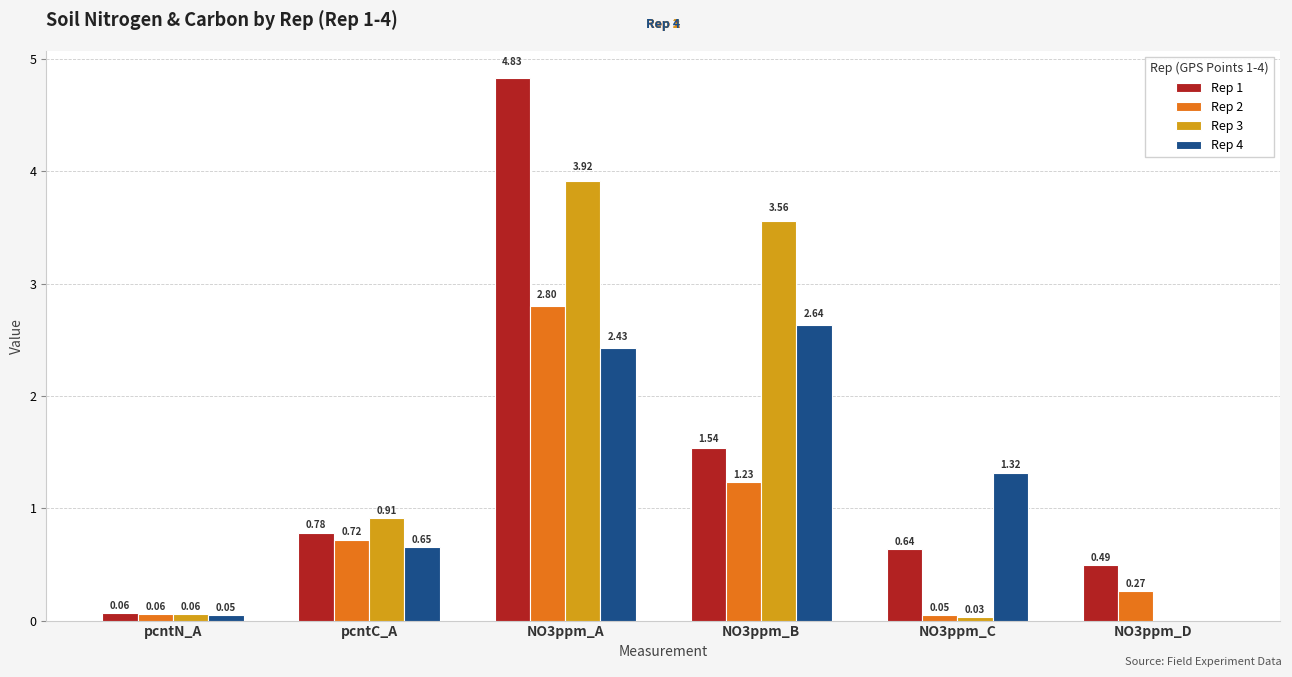

Read the Rep 3 value at NO3ppm_A.

3.9